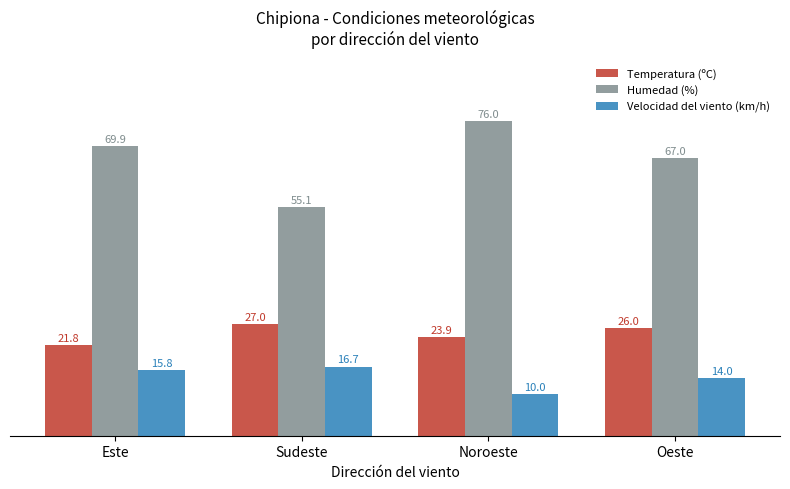

At which label does Humedad (%) reach its peak?

Noroeste